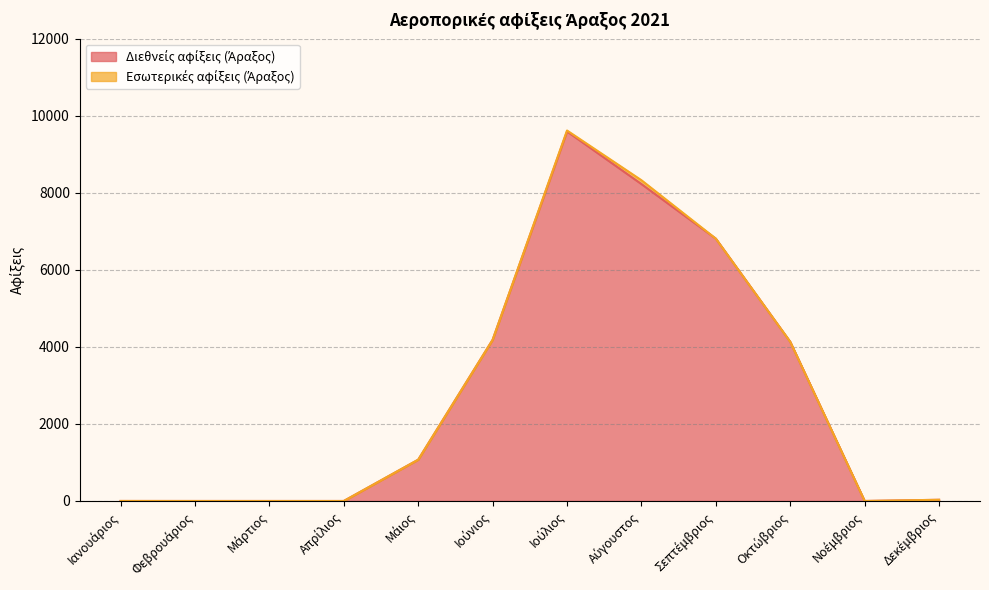

Where is the data nearest to the value 4796?

Ιούνιος